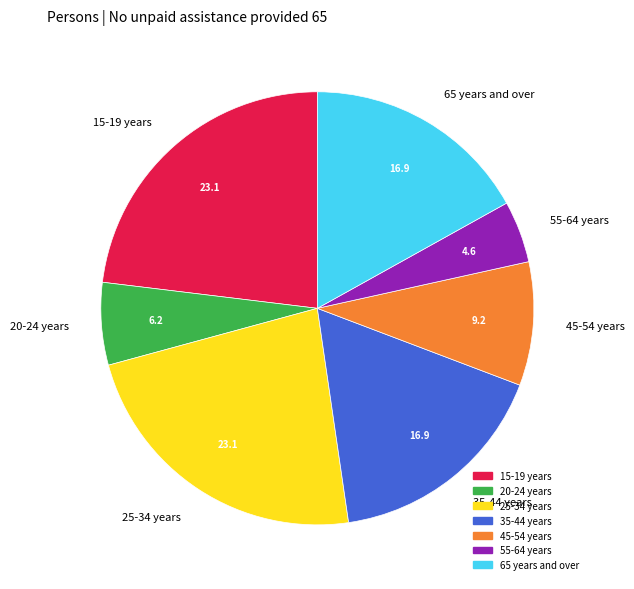

Which category has the smallest portion of the pie?

55-64 years